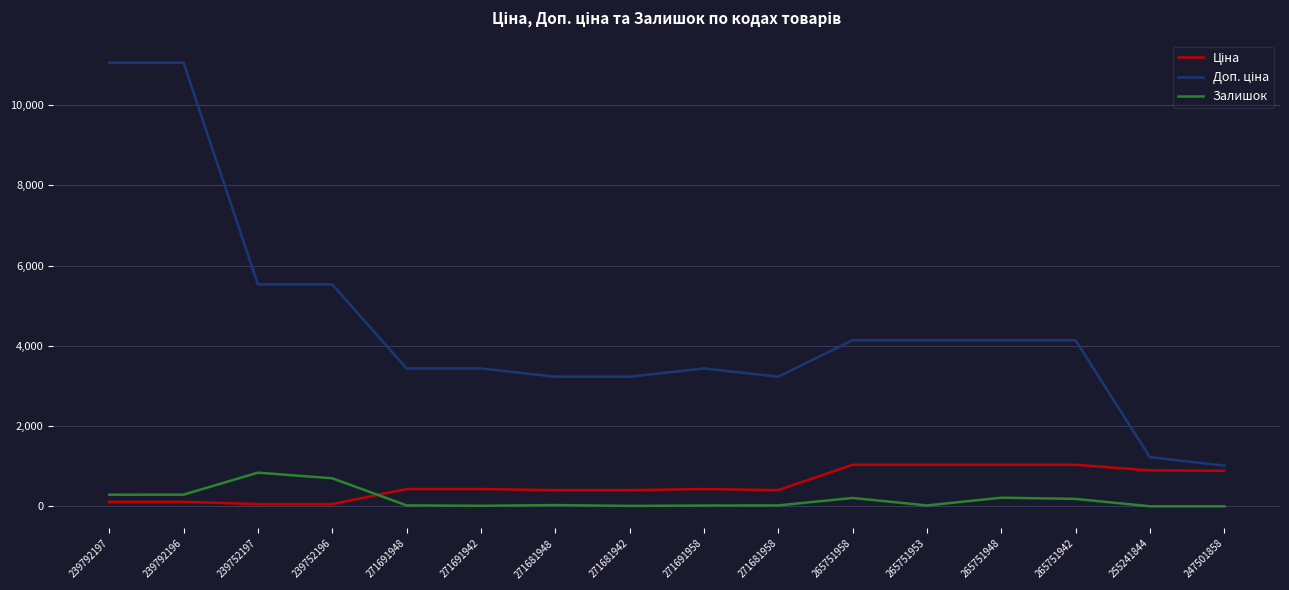

What is the spread (max minus min) of values at 255241844?

1223.9